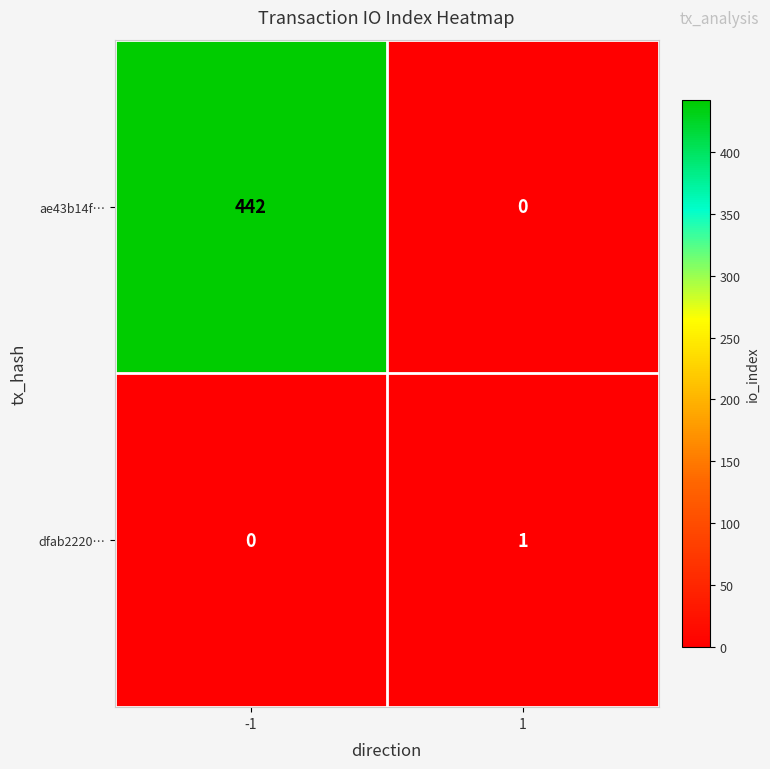

Reading right to left, what are all the values shown in this chart?

ae43b14f…: 0	442
dfab2220…: 1	0